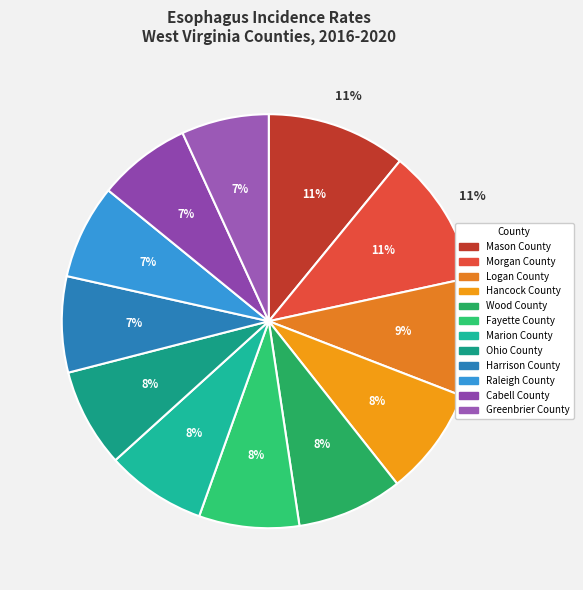

Combined, do Greenbrier County and Mason County account for over 50%?

No